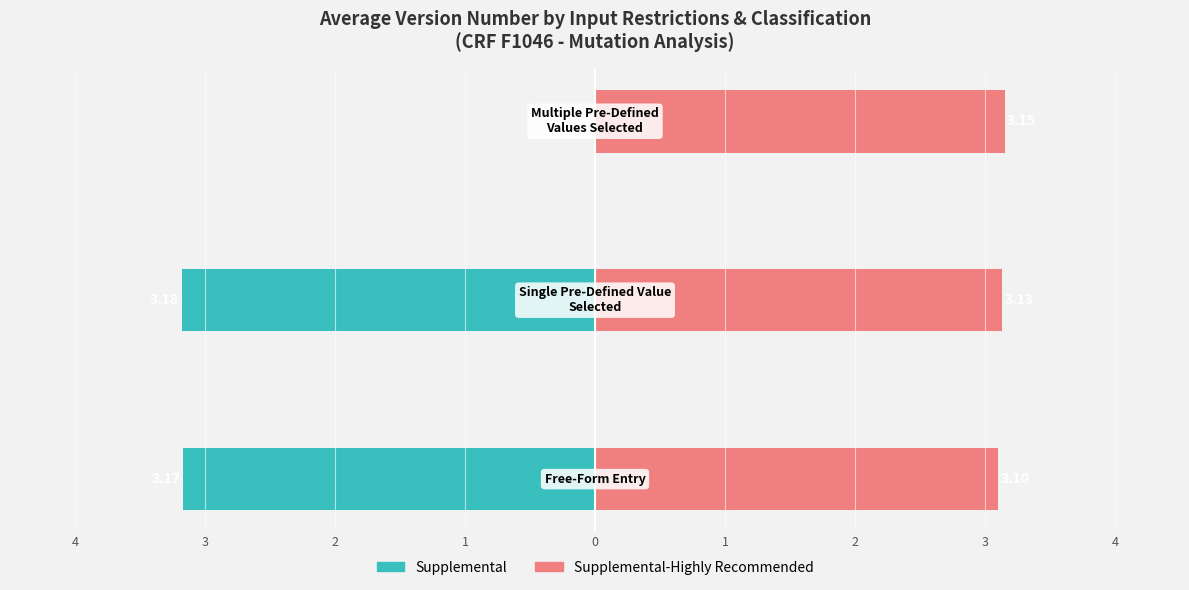

Reading right to left, transcribe all the data shown in this chart.

Supplemental: 0.0	-3.2	-3.2
Supplemental-Highly Recommended: 3.1	3.1	3.1